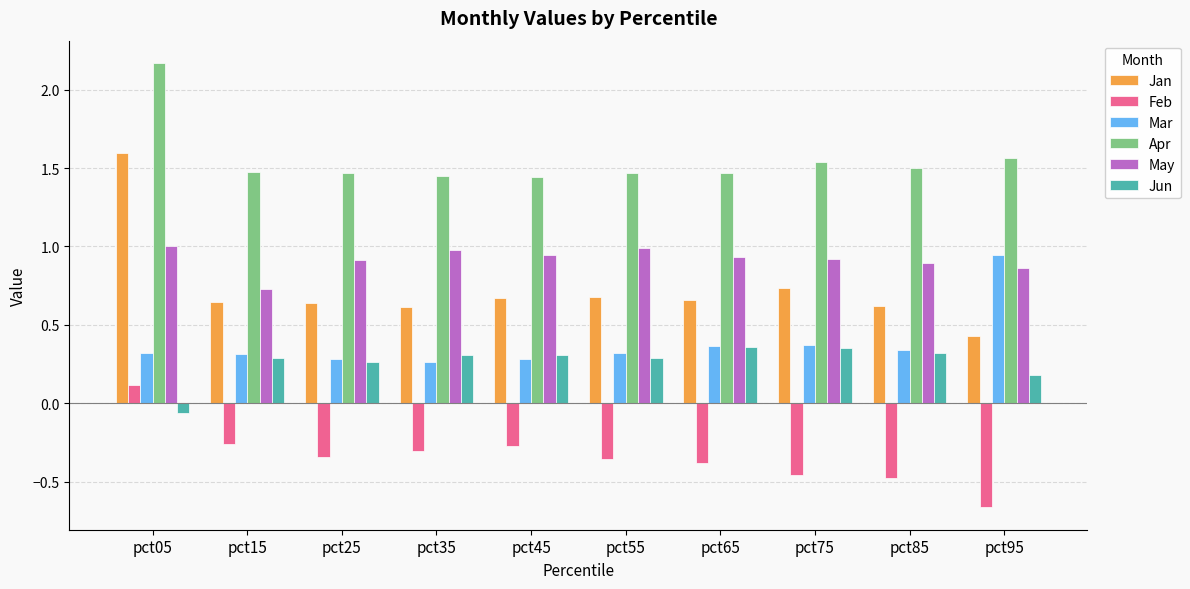

At which label is May closest to 0?

pct15